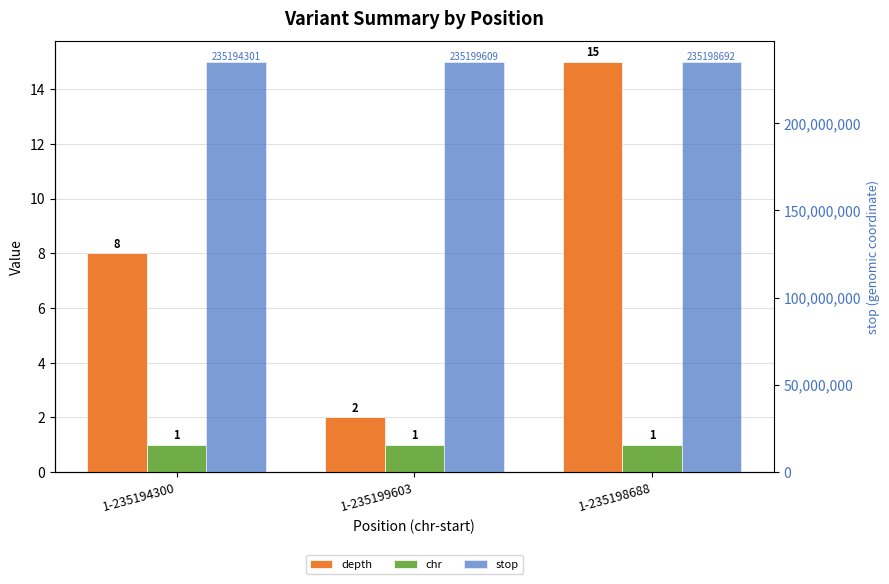

Reading right to left, transcribe all the data shown in this chart.

depth: 15	2	8
chr: 1	1	1
stop: 235198692	235199609	235194301